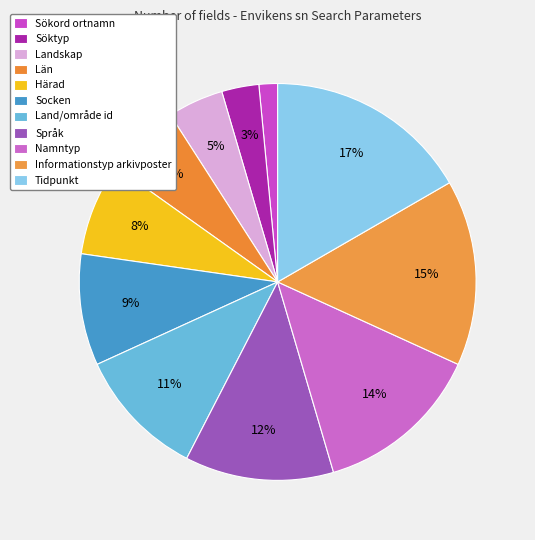

Combined, what portion of the pie is Språk and Tidpunkt?

28.8%